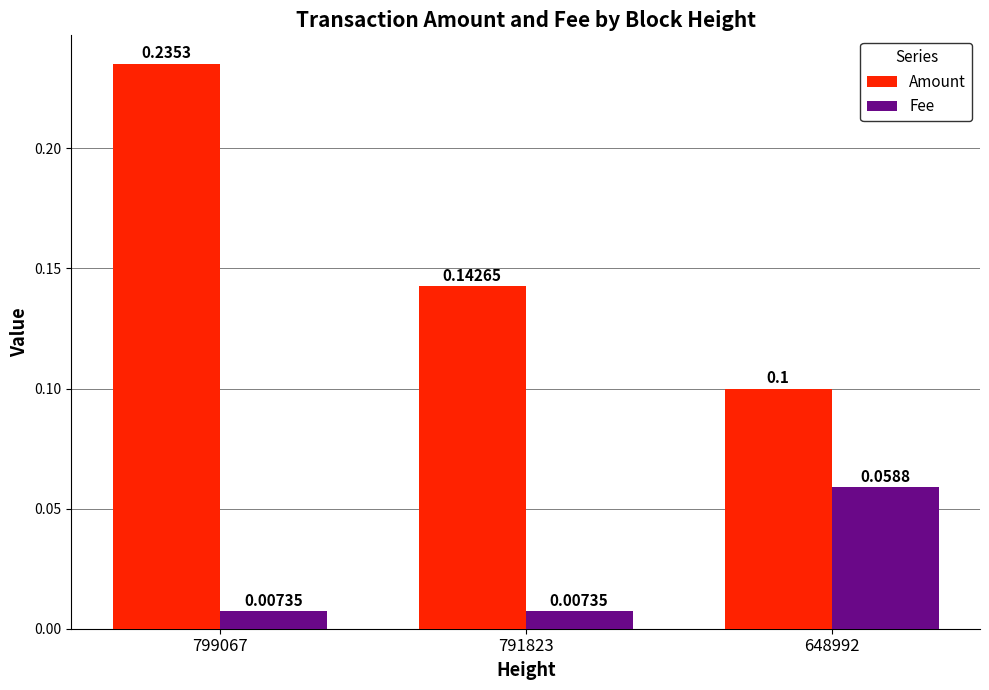

What are all the series names shown in the legend?

Amount, Fee